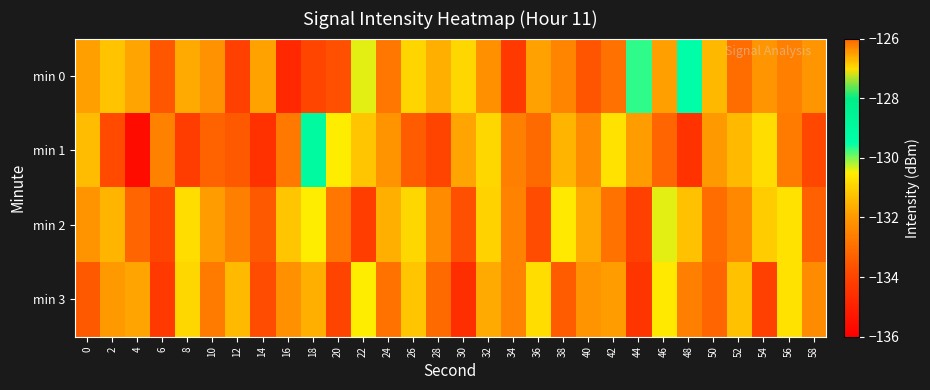

What is the difference between the highest and lowest values at 24?

1.3